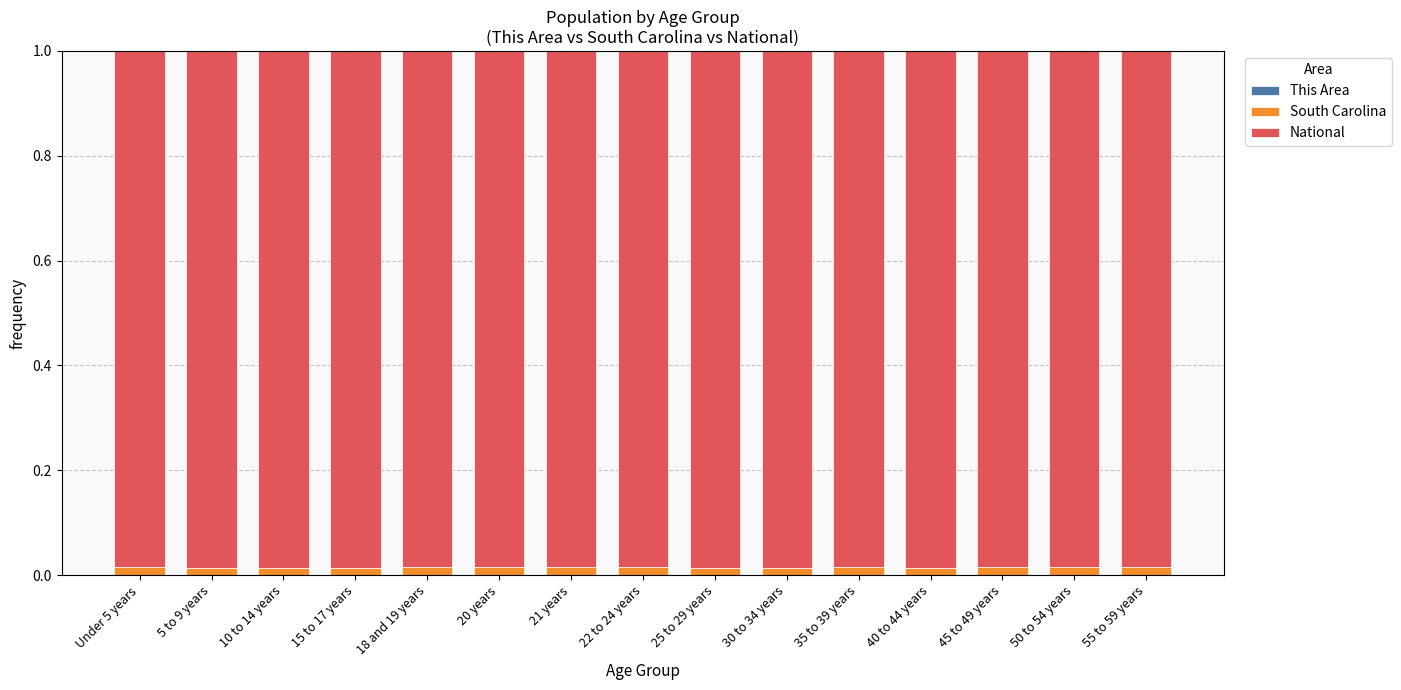

Count the number of data series in this chart.

3